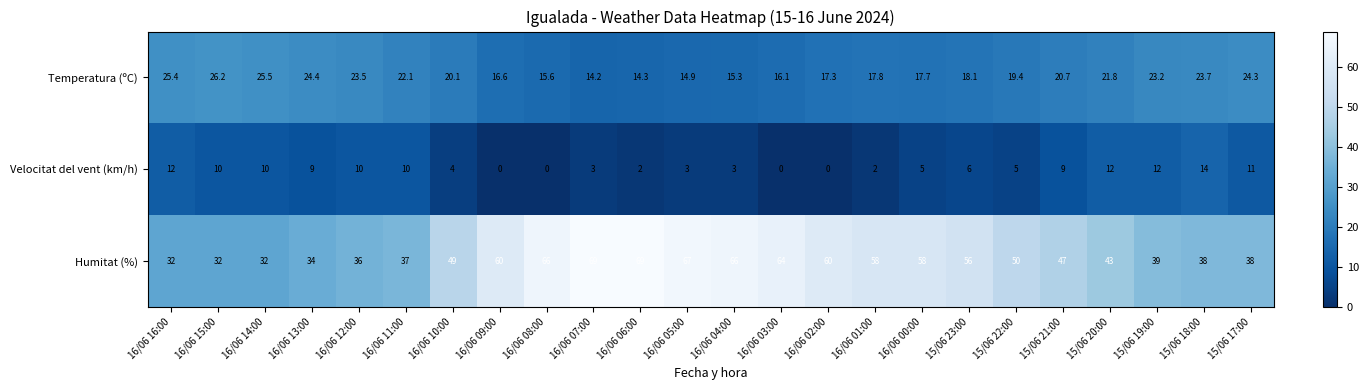

The Humitat (%) series shows 66.0 at 16/06 04:00. True or false?

True